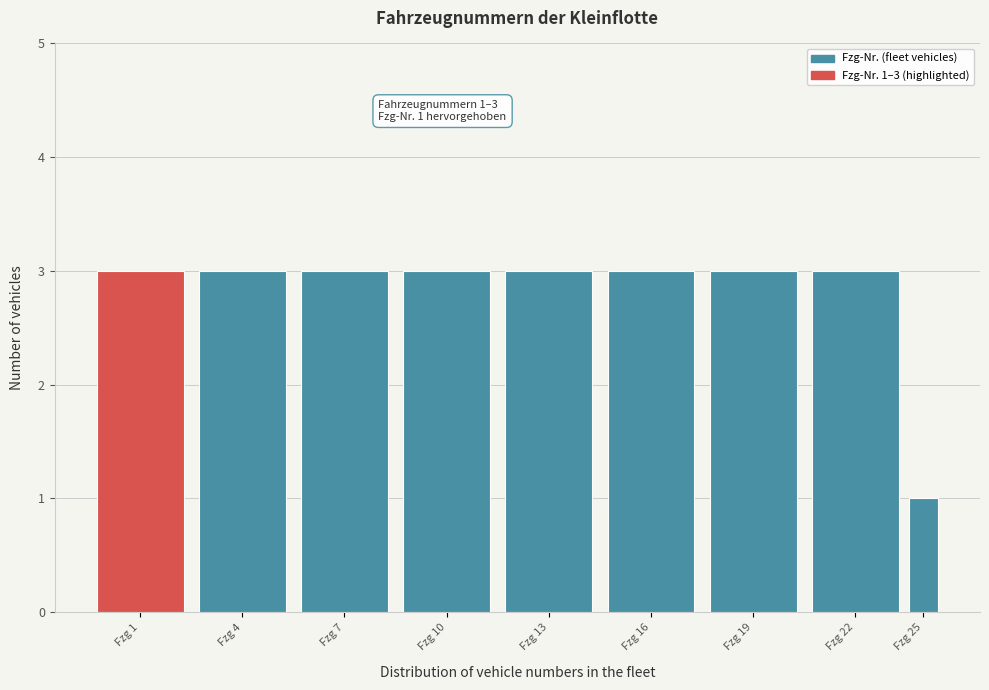

Reading left to right, transcribe all the data shown in this chart.

Fzg 1=3	Fzg 4=3	Fzg 7=3	Fzg 10=3	Fzg 13=3	Fzg 16=3	Fzg 19=3	Fzg 22=3	Fzg 25=1